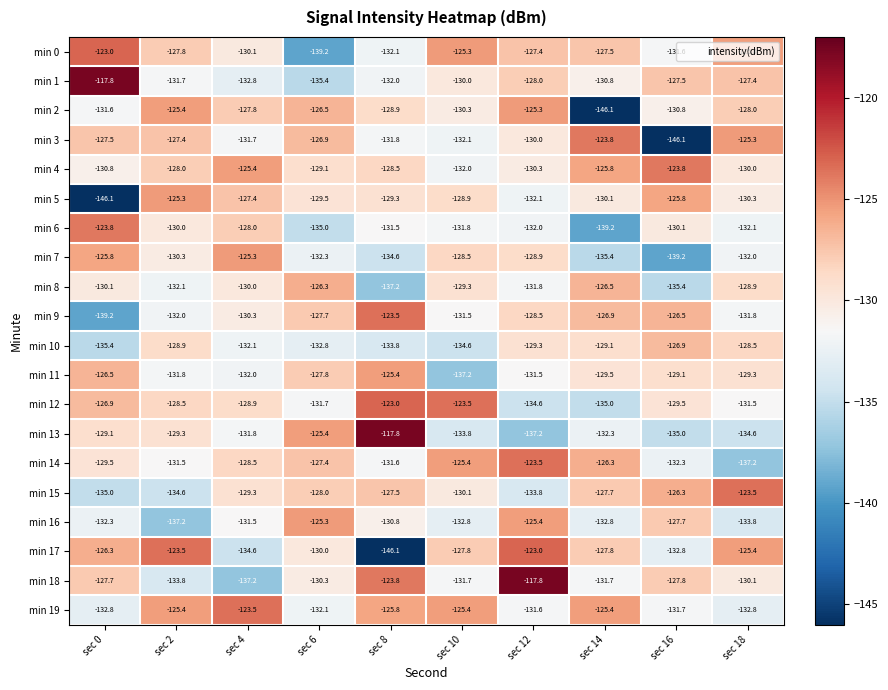

True or false: min 16 has a value of -132.8 at sec 14.

True